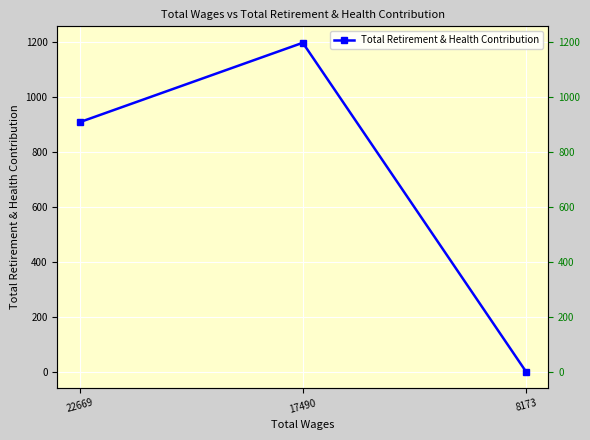

How many values are between 0 and 1196?

3